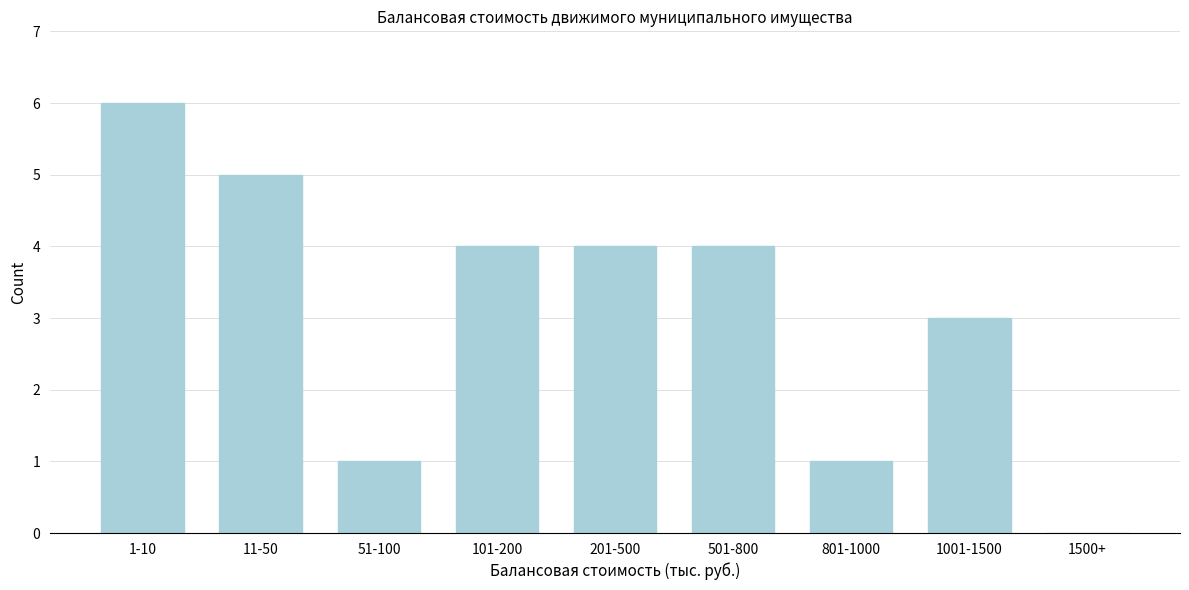

Reading left to right, extract all data points from this chart.

1-10=6	11-50=5	51-100=1	101-200=4	201-500=4	501-800=4	801-1000=1	1001-1500=3	1500+=0